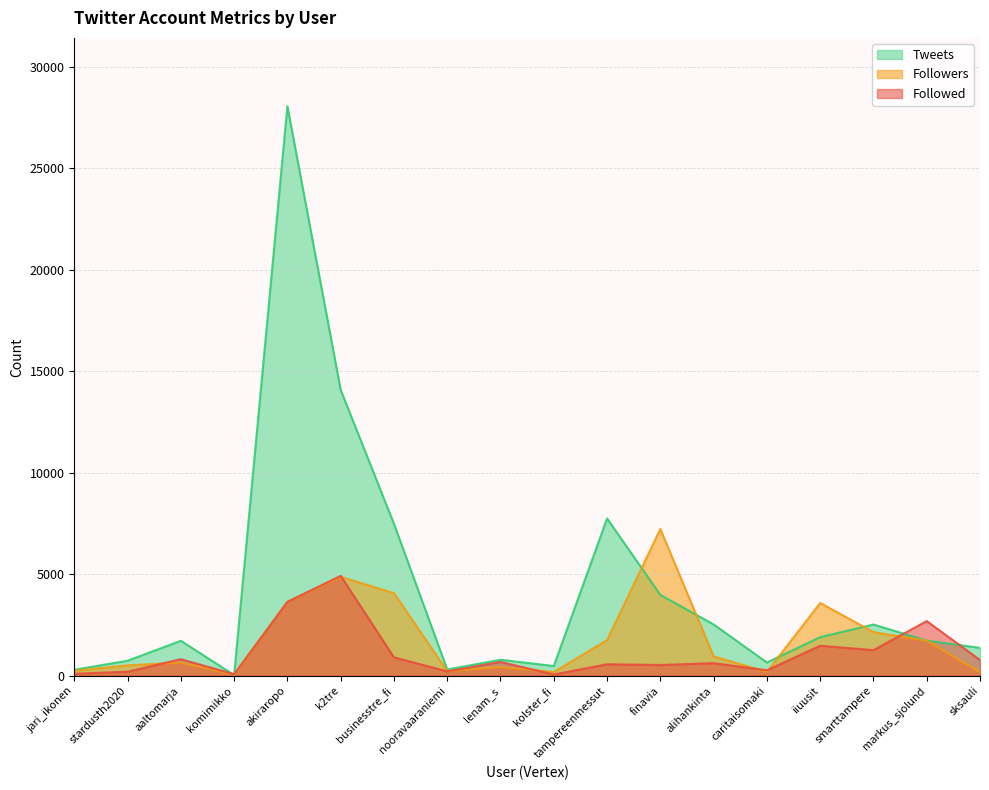

Reading left to right, transcribe all the data shown in this chart.

Followed: jari_ikonen=98	stardusth2020=200	aaltomarja=816	komimikko=75	akiraropo=3640	k2tre=4922	businesstre_fi=906	nooravaaraniemi=217	lenam_s=681	kolster_fi=62	tampereenmessut=566	finavia=530	alihankinta=620	caritaisomaki=270	iiuusit=1478	smarttampere=1263	markus_sjolund=2694	sksauli=775
Followers: jari_ikonen=247	stardusth2020=512	aaltomarja=653	komimikko=50	akiraropo=3640	k2tre=4872	businesstre_fi=4073	nooravaaraniemi=228	lenam_s=431	kolster_fi=184	tampereenmessut=1756	finavia=7233	alihankinta=954	caritaisomaki=191	iiuusit=3585	smarttampere=2151	markus_sjolund=1728	sksauli=173
Tweets: jari_ikonen=294	stardusth2020=741	aaltomarja=1722	komimikko=34	akiraropo=28061	k2tre=14084	businesstre_fi=7485	nooravaaraniemi=307	lenam_s=787	kolster_fi=480	tampereenmessut=7751	finavia=3982	alihankinta=2529	caritaisomaki=652	iiuusit=1899	smarttampere=2523	markus_sjolund=1731	sksauli=1373